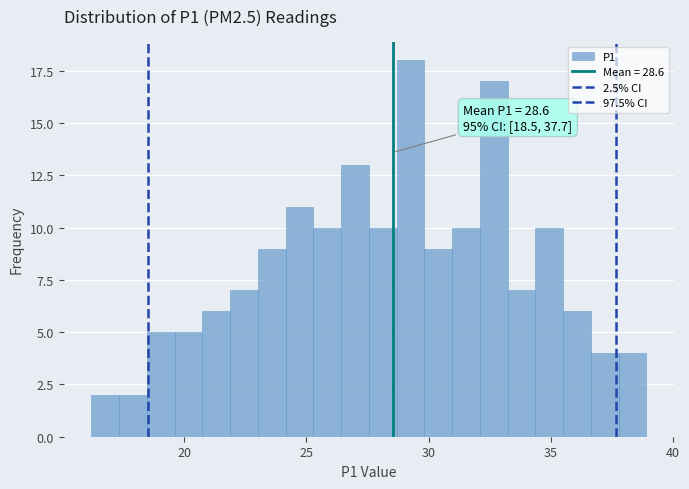

Read against the x-axis, roughly where is the centre of the tallest bar?

29.5